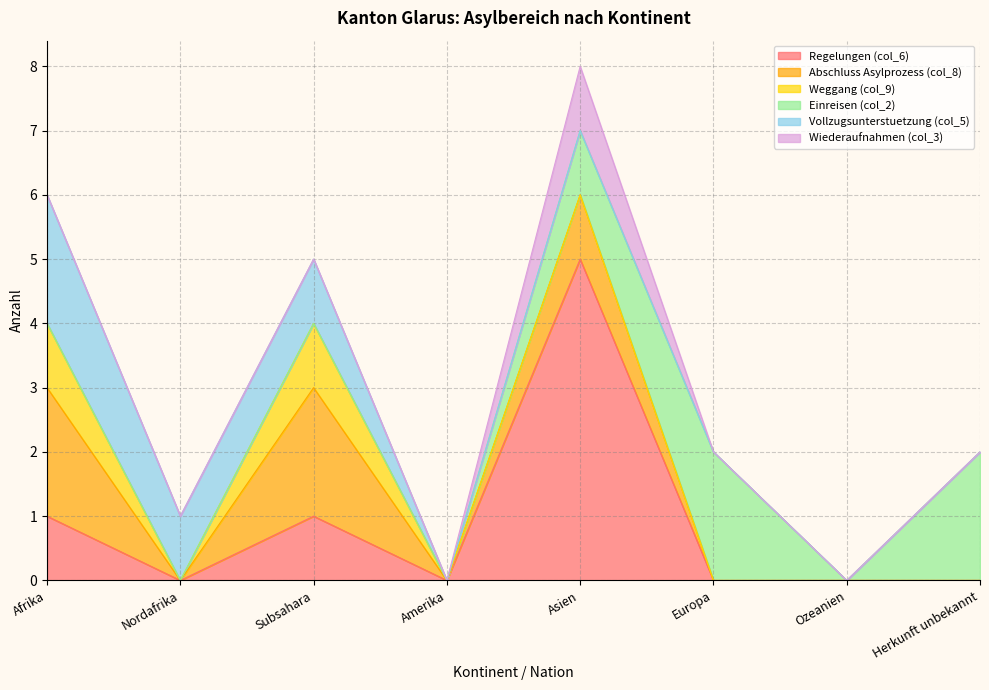

True or false: Regelungen (col_6) and Einreisen (col_2) cross at least once.

True